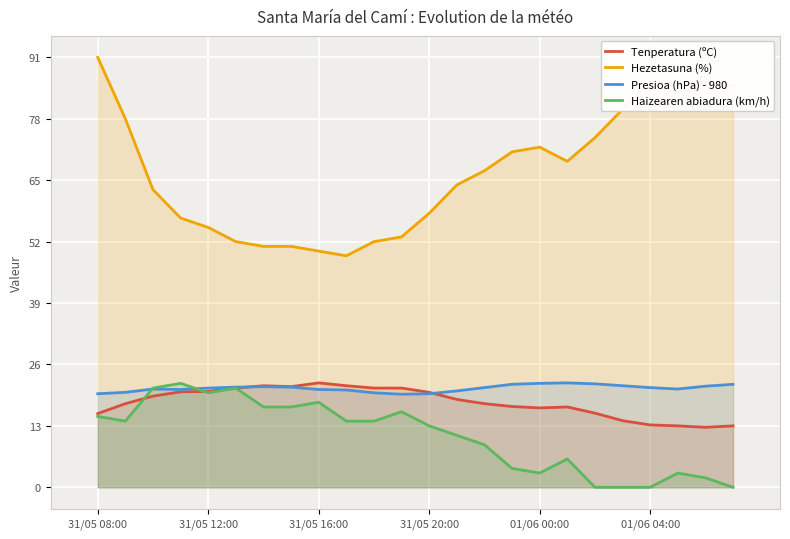

True or false: Hezetasuna (%) and Presioa (hPa) - 980 intersect in this chart.

False